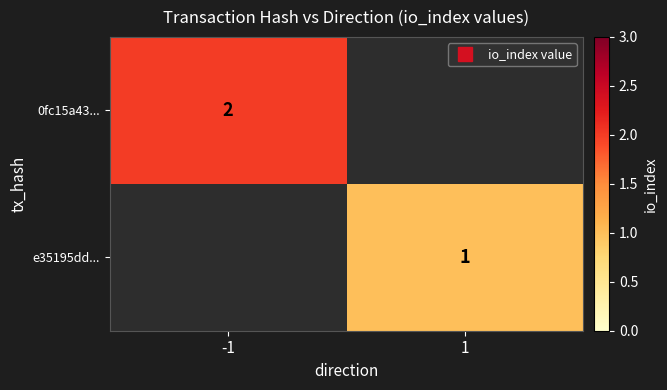

Count the number of data series in this chart.

2